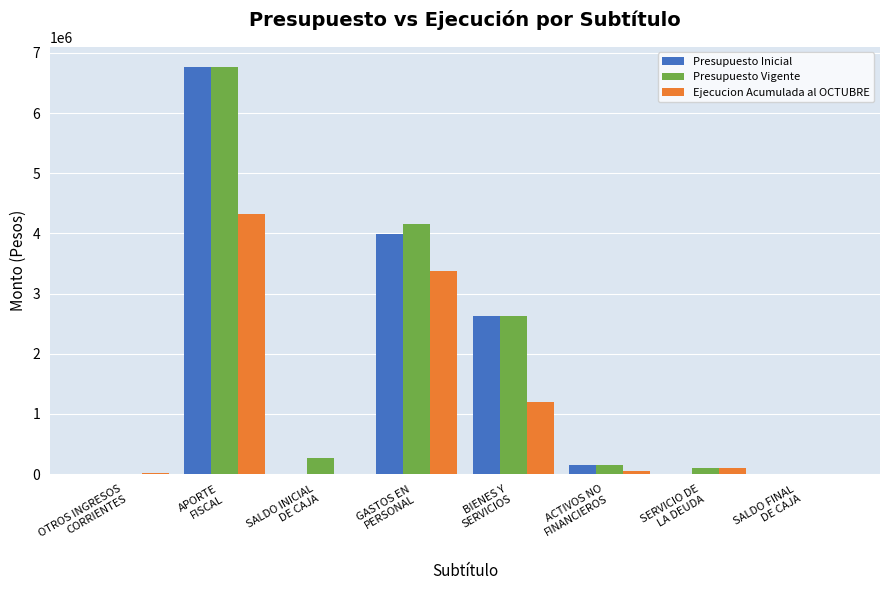

What are all the series names shown in the legend?

Presupuesto Inicial, Presupuesto Vigente, Ejecucion Acumulada al OCTUBRE